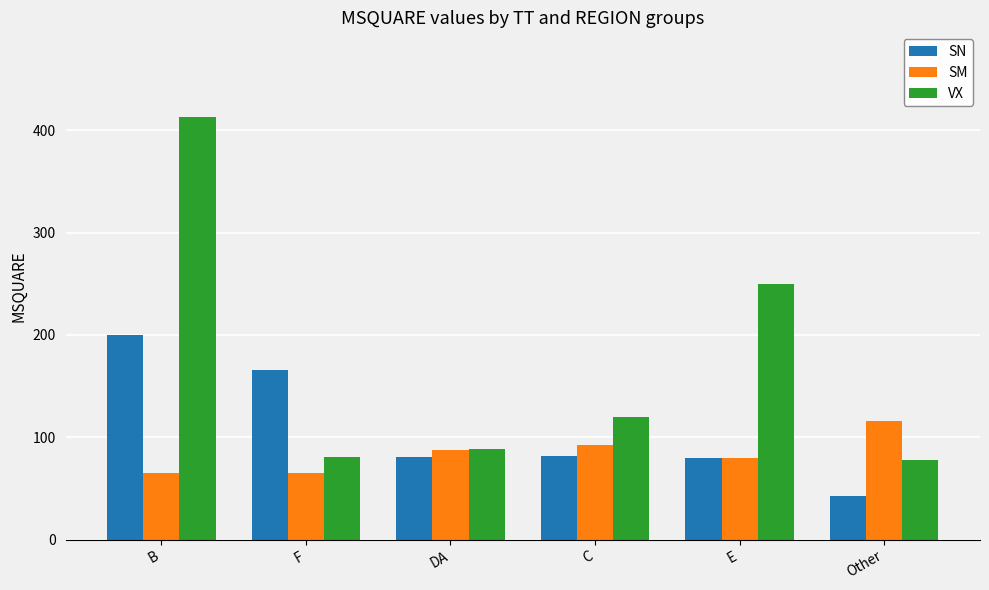

Rank the series by their maximum value, from lowest to highest.

SM, SN, VX